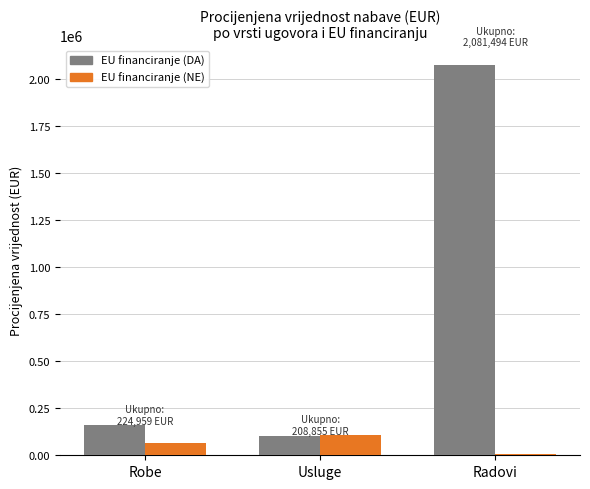

How many data points in EU financiranje (NE) are less than 66608?

1